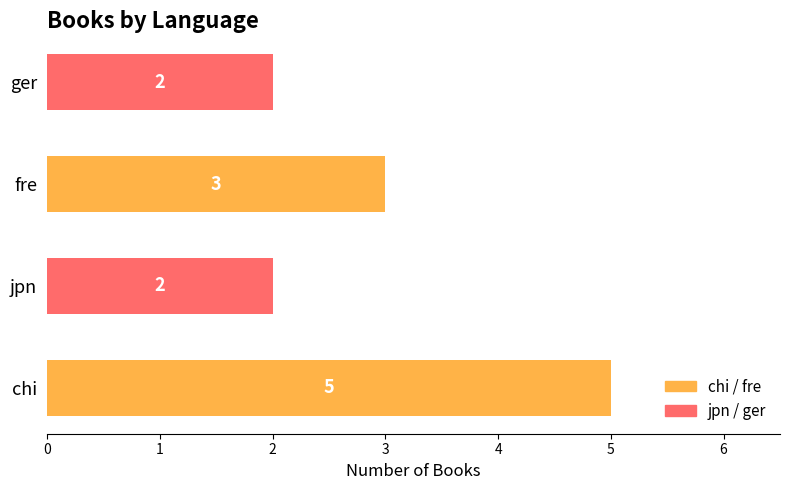

Are the bars horizontal?

Yes